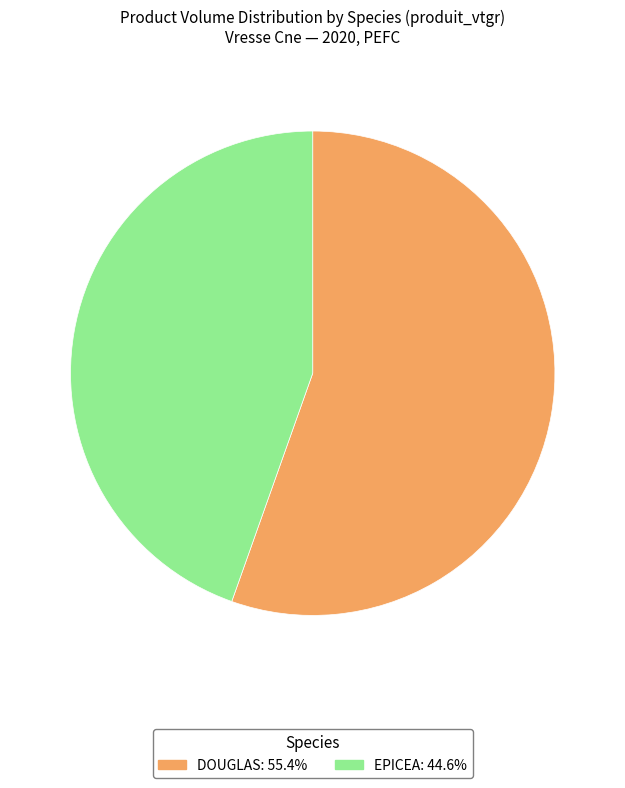

Is there a majority slice in this chart?

Yes